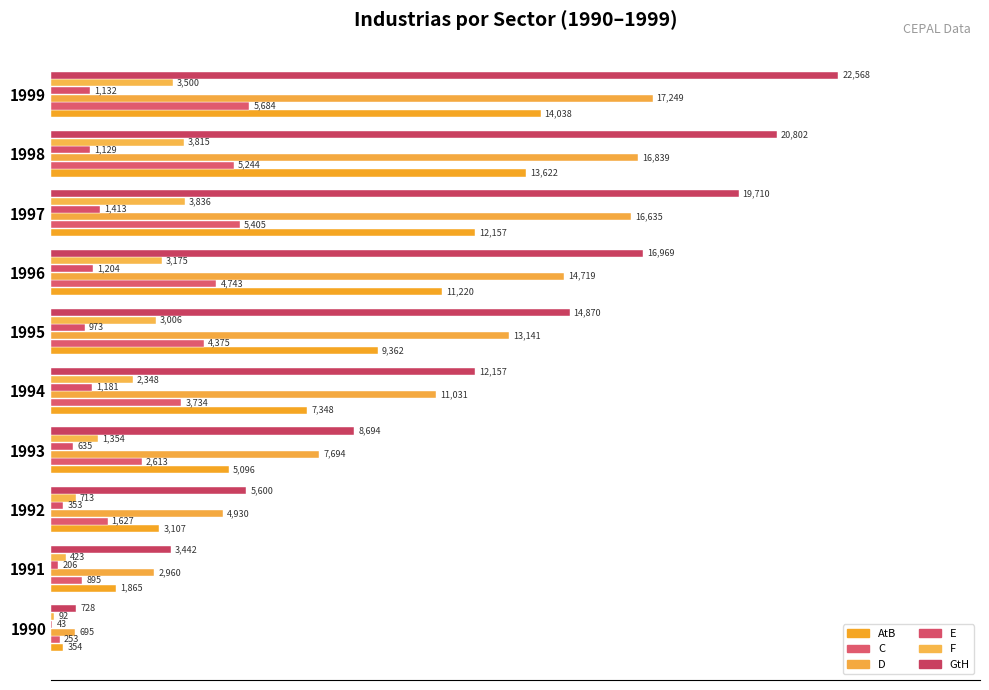

Count the number of categories in the chart.

10